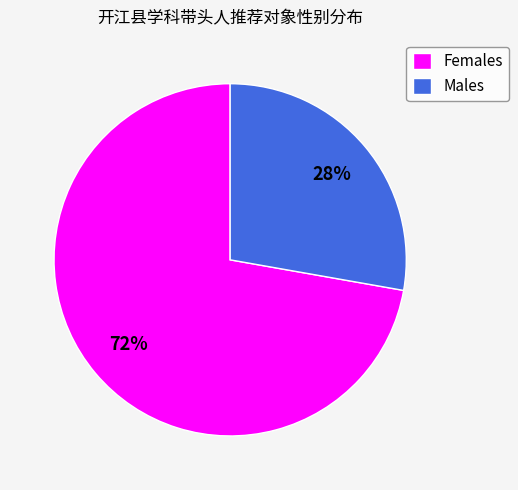

To the nearest percent, what is the difference between the largest and smallest slice percentages?

44%